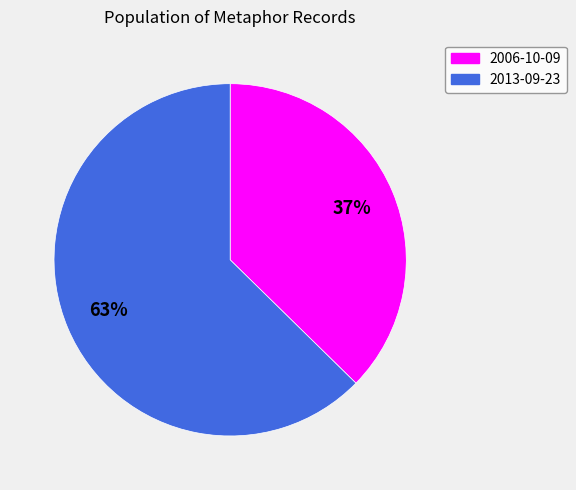

What percentage is the 2013-09-23 slice, to the nearest percent?

63%